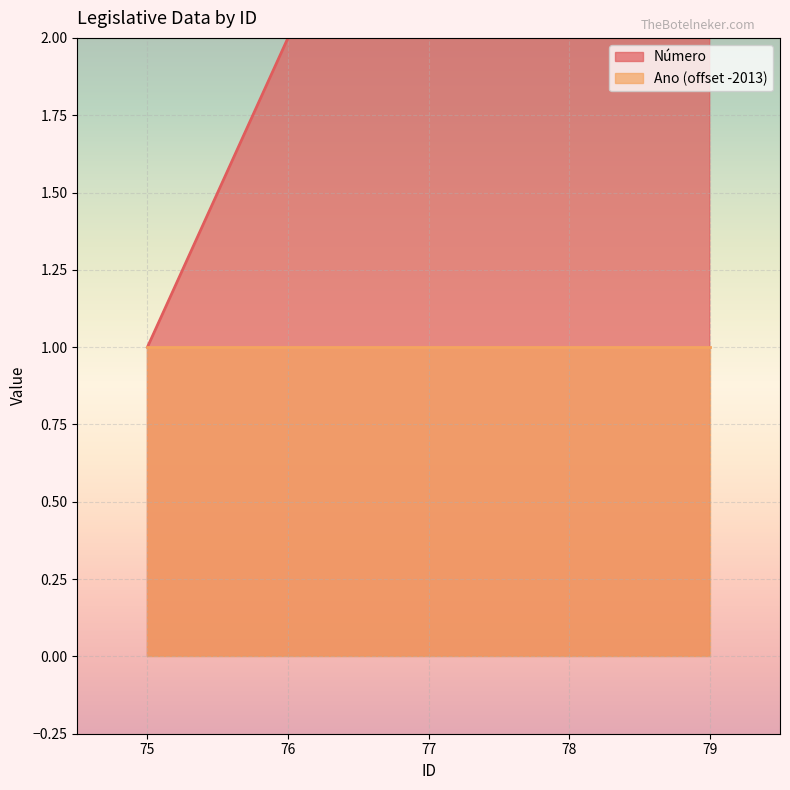

Reading left to right, list all the values displayed in this chart.

75=1	76=2	77=3	78=4	79=5